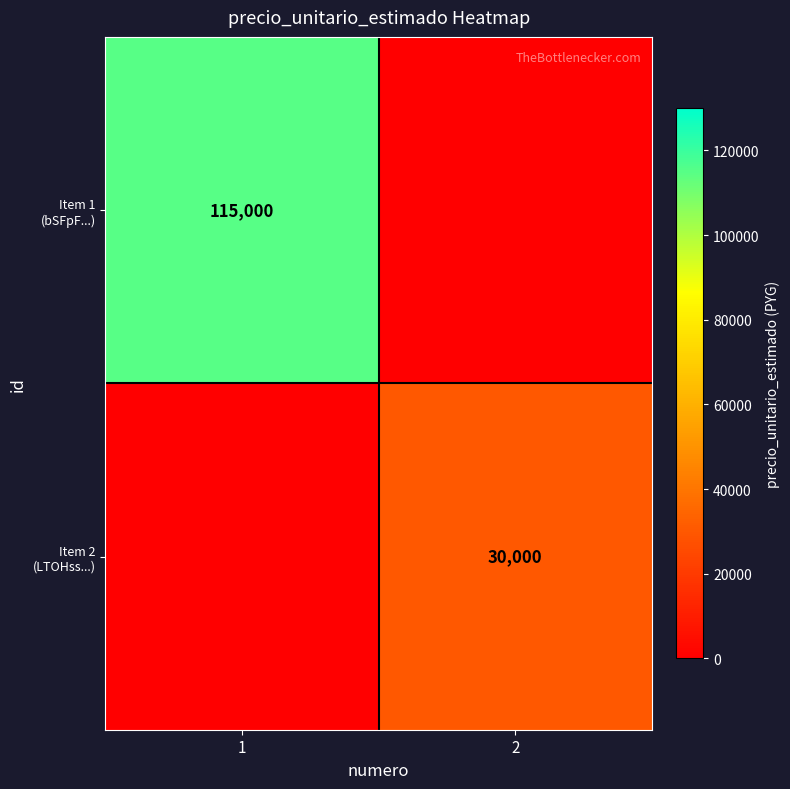

What is the difference between the Item 2 (LTOHss...) values at 2 and 1?

30000